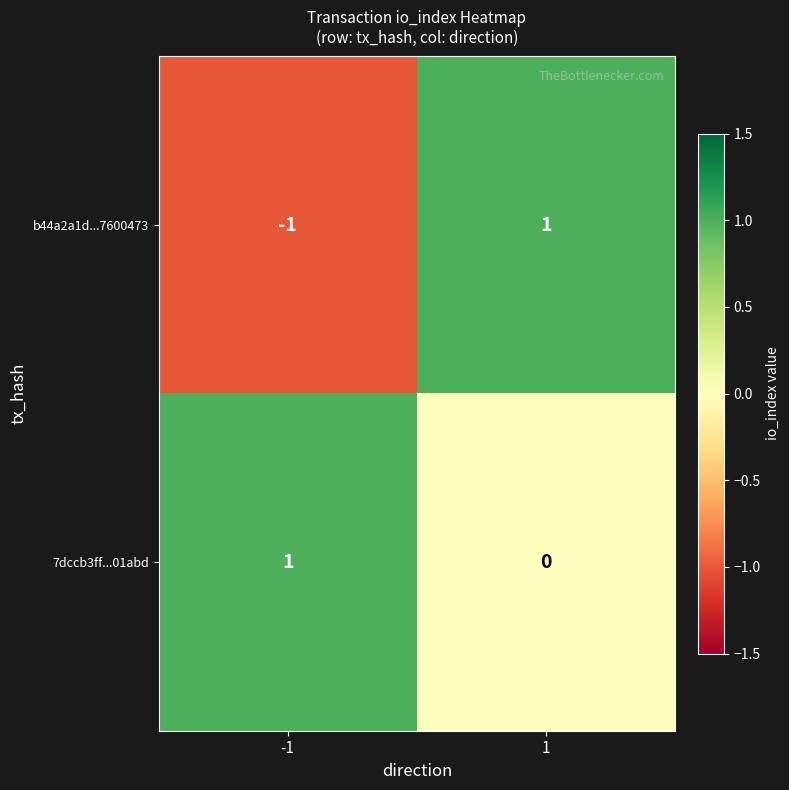

True or false: b44a2a1d...7600473 has a value of -1 at -1.

True